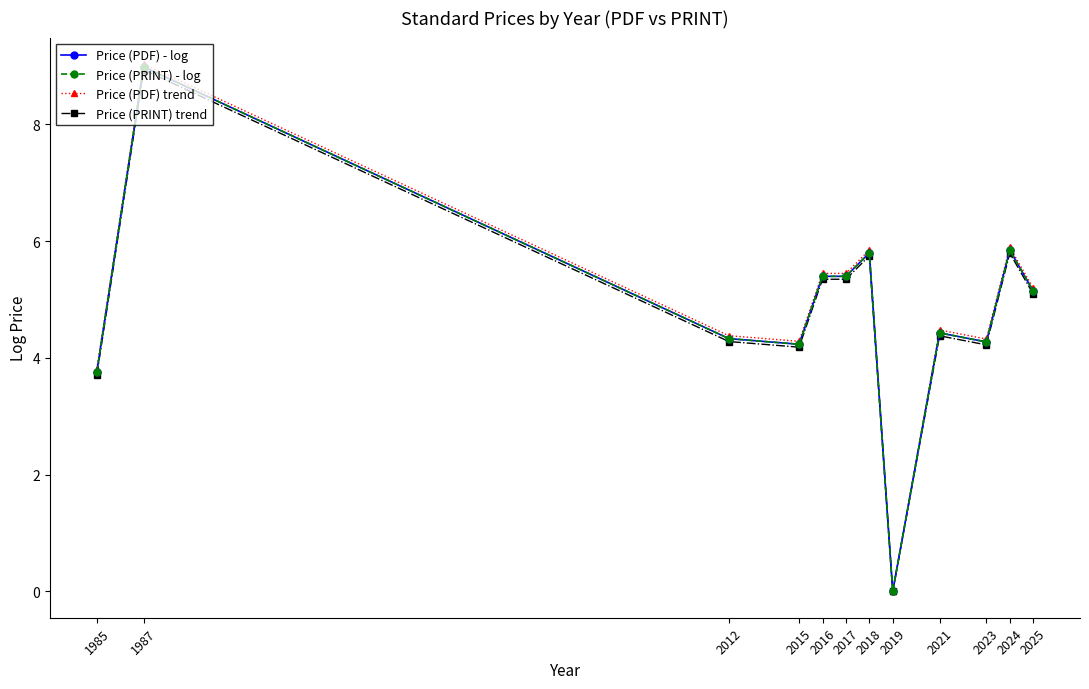

List the labels in order of Price (PDF) trend value, largest first.

1987, 2024, 2018, 2016, 2017, 2025, 2021, 2012, 2023, 2015, 1985, 2019